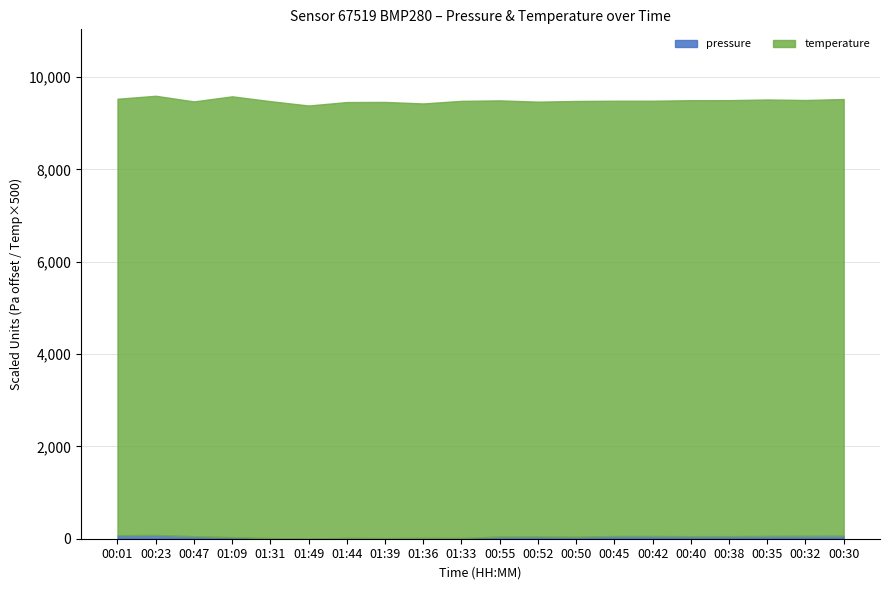

True or false: pressure and temperature cross at least once.

False